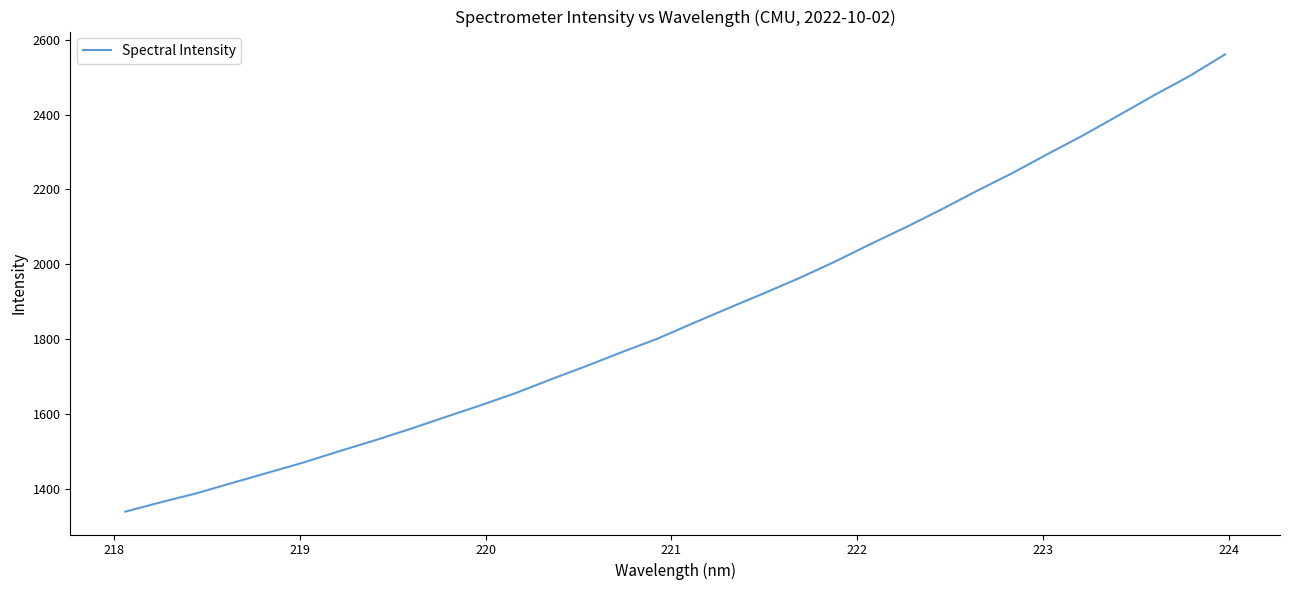

What is the minimum value shown in the chart?

1340.3